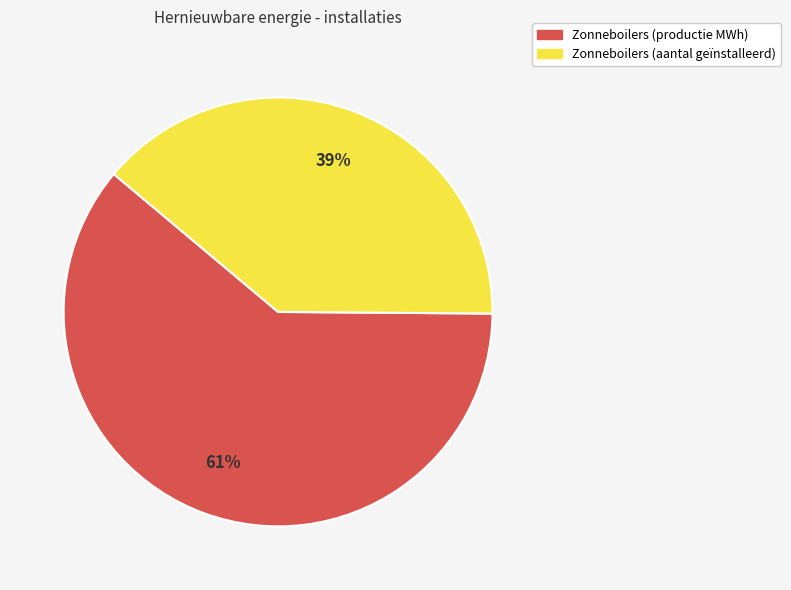

Count the number of slices in the pie.

2